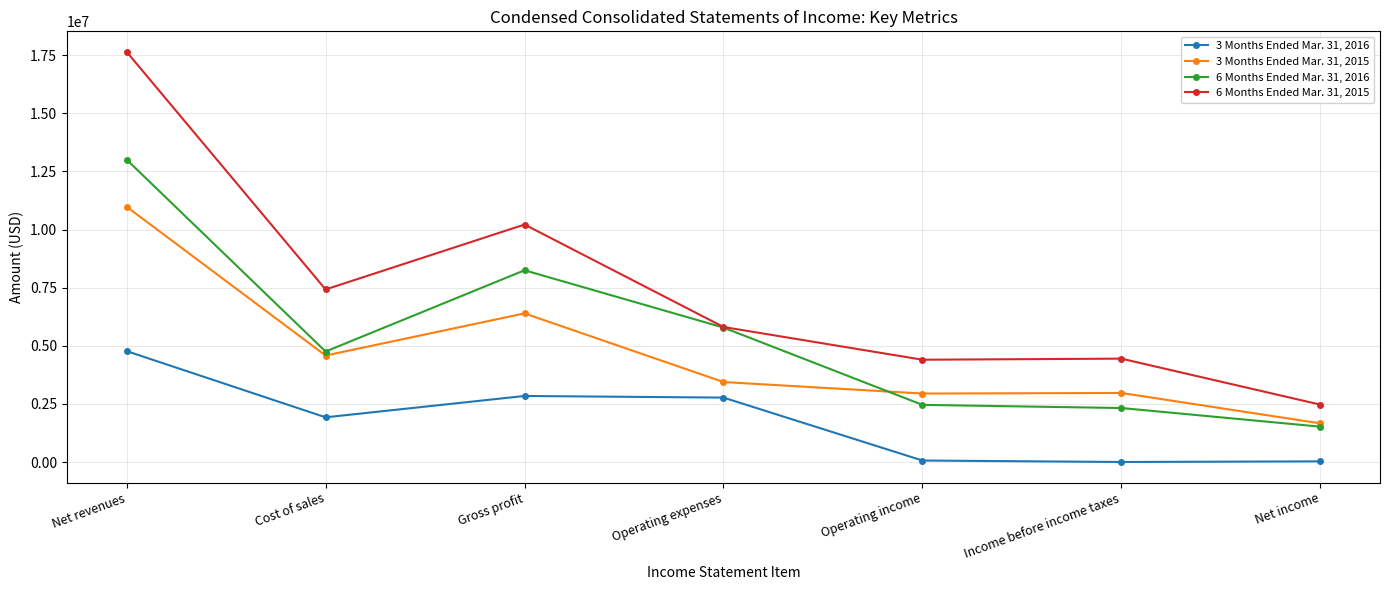

At how many categories does at least one series exceed 29712?

7